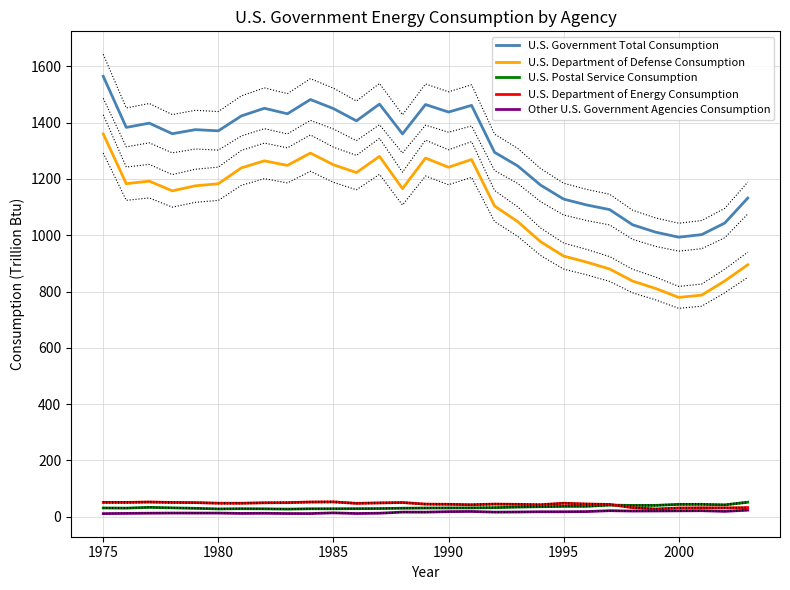

At how many categories does at least one series exceed 531?

29